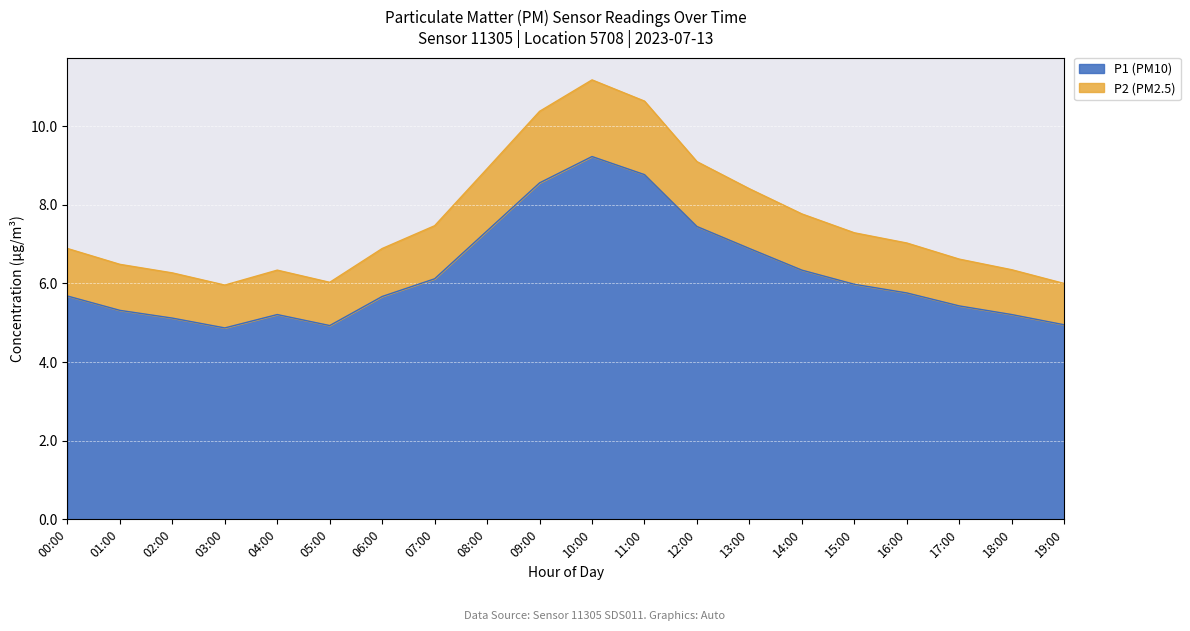

At which label does P1 (PM10) reach its peak?

10:00